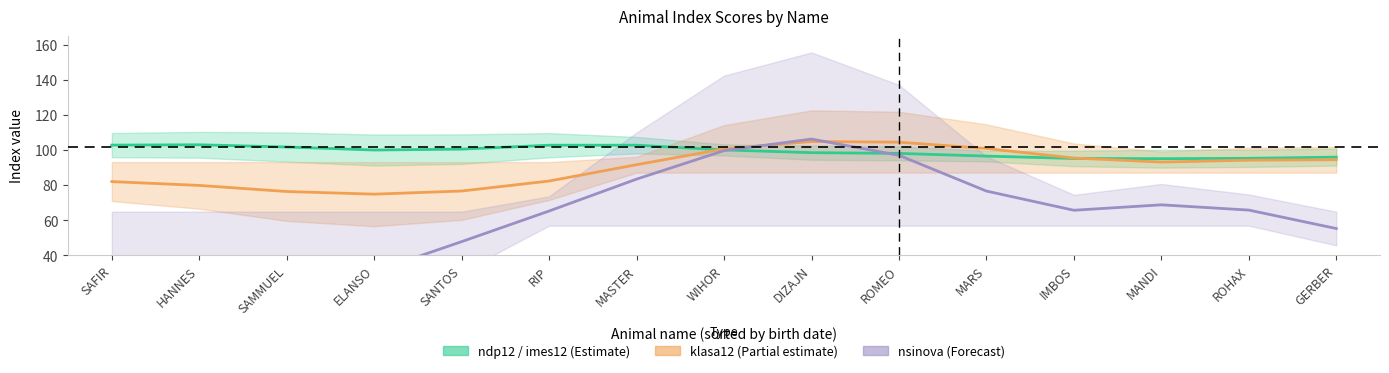

How many interior local valleys does the klasa12 (centre) series have?

2